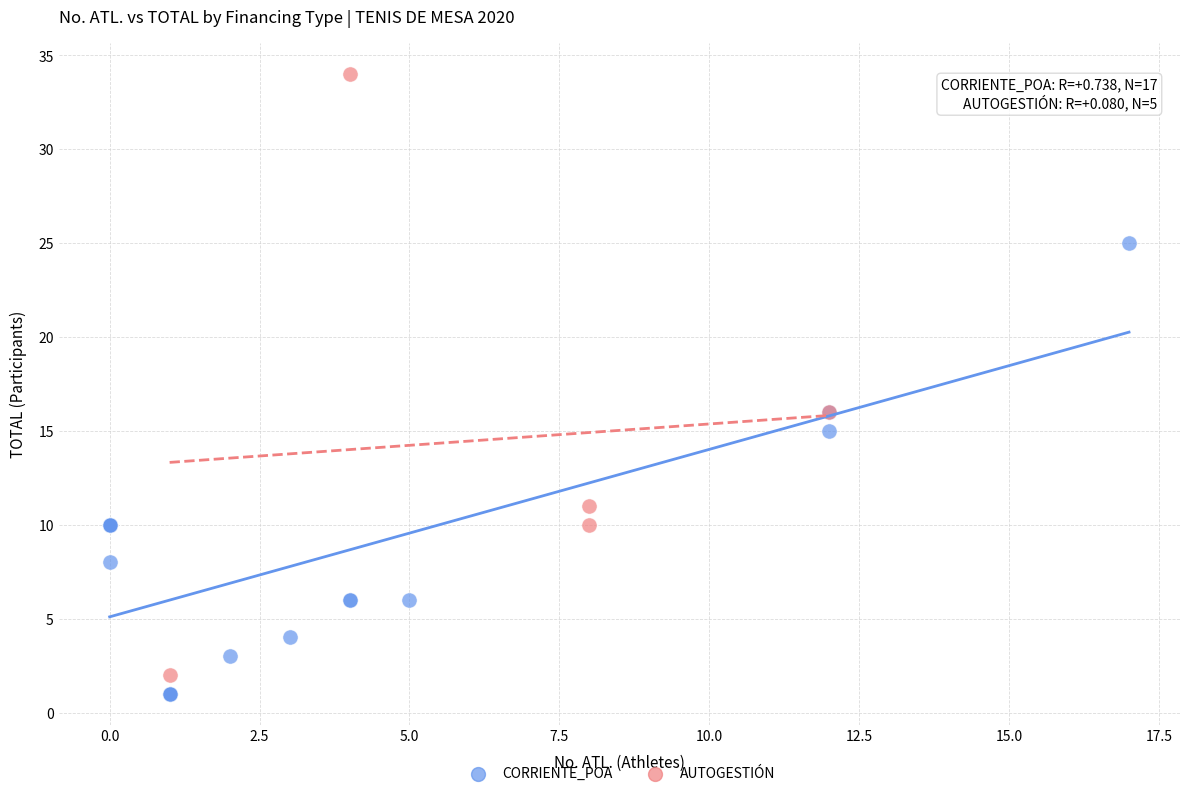

What are all the series names shown in the legend?

CORRIENTE_POA, AUTOGESTIÓN